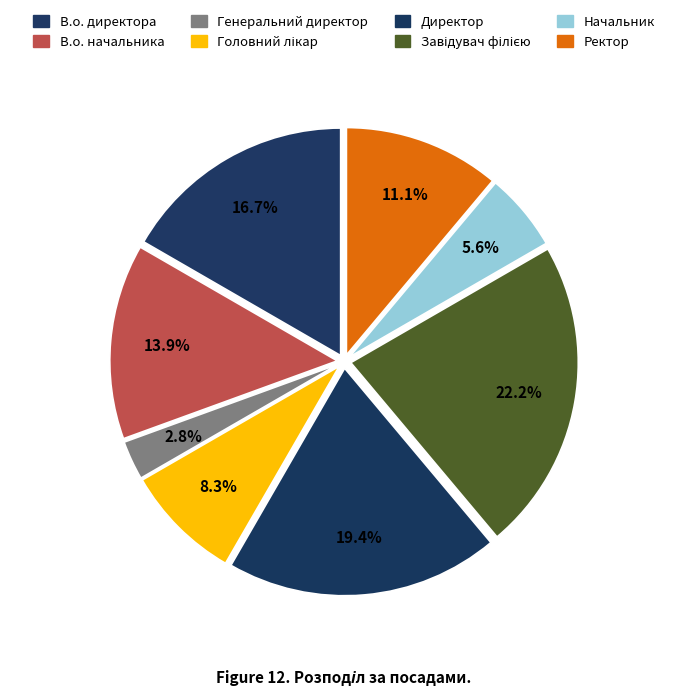

True or false: Головний лікар accounts for 8% of the total.

True